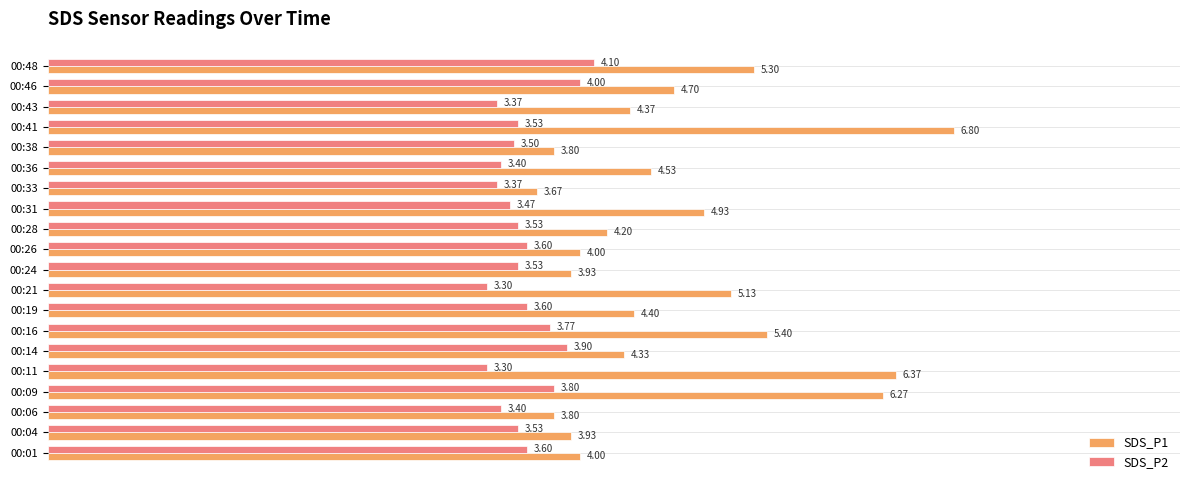

List the series in order of their overall mean, lowest first.

SDS_P2, SDS_P1